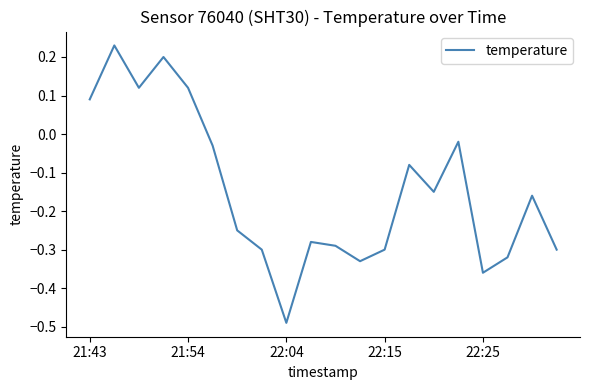

What is the difference between the maximum and minimum values?

0.7